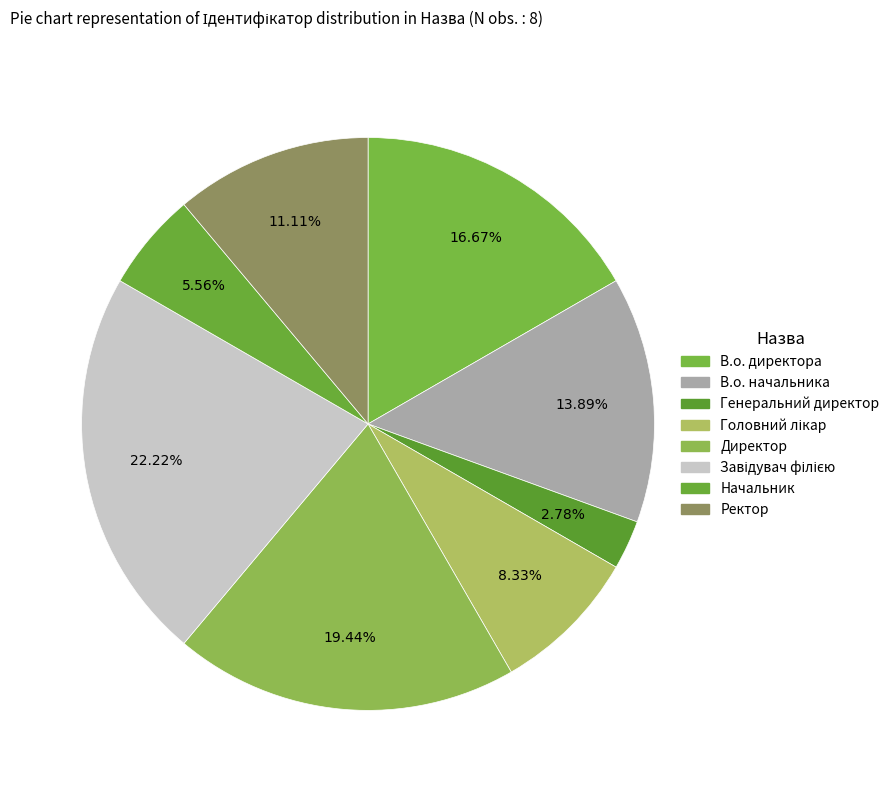

How many segments does this pie chart have?

8